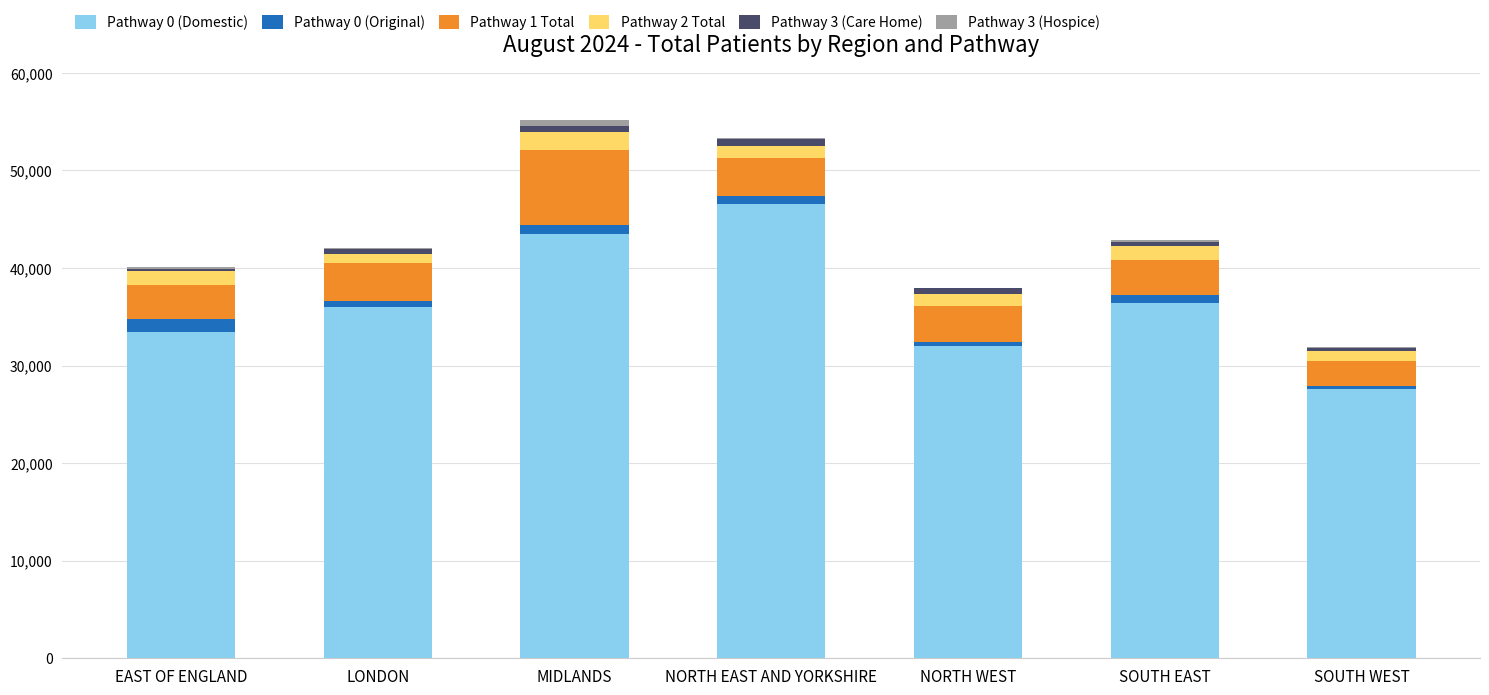

What is the total value across all series at SOUTH EAST?

42831